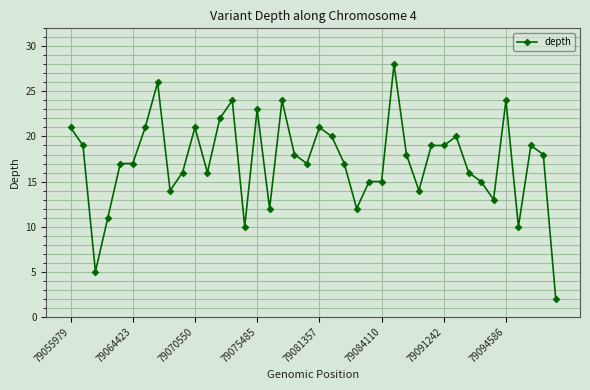

What is the minimum value shown in the chart?

2